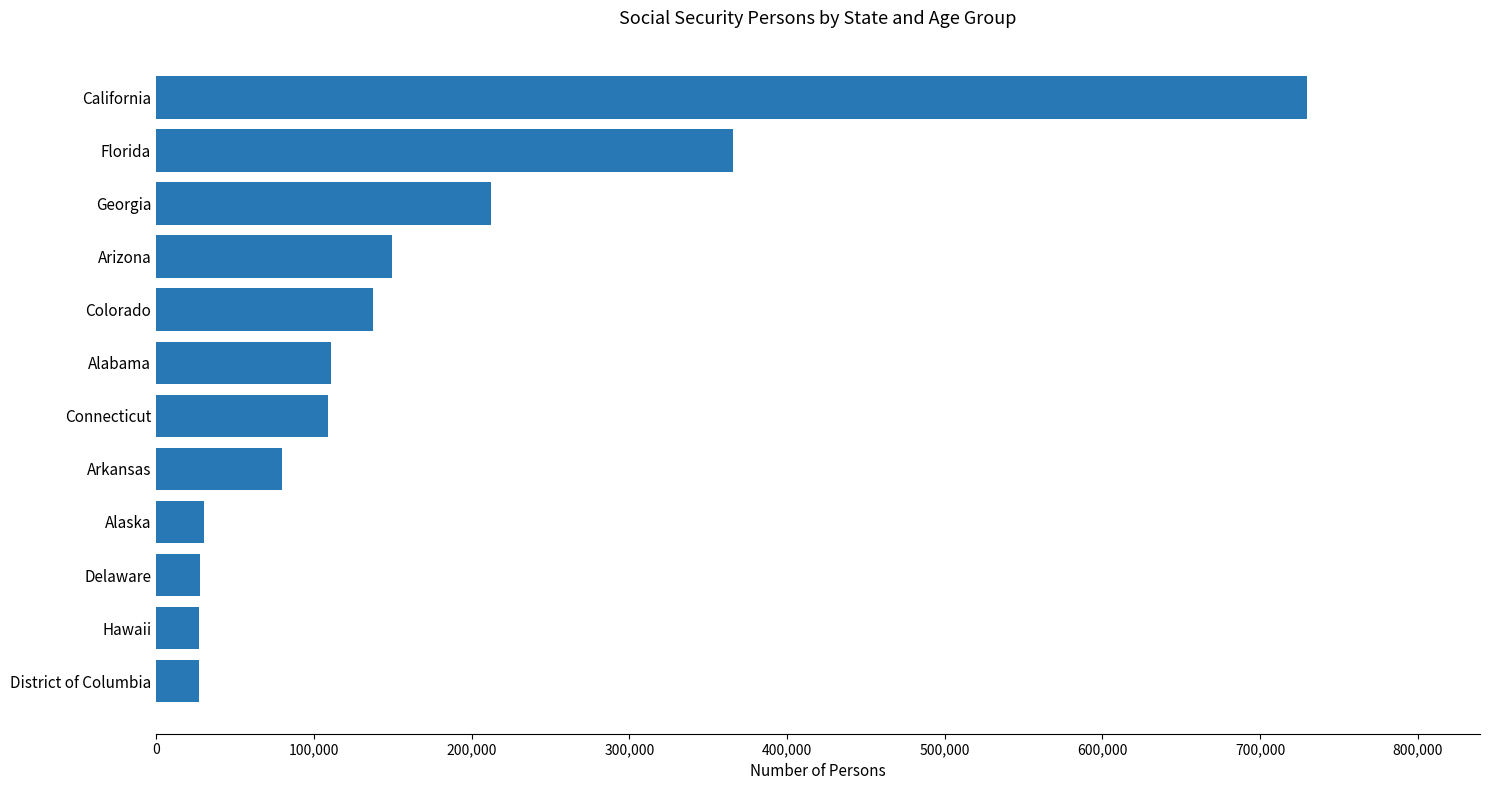

What is the difference between the maximum and minimum values?

702648